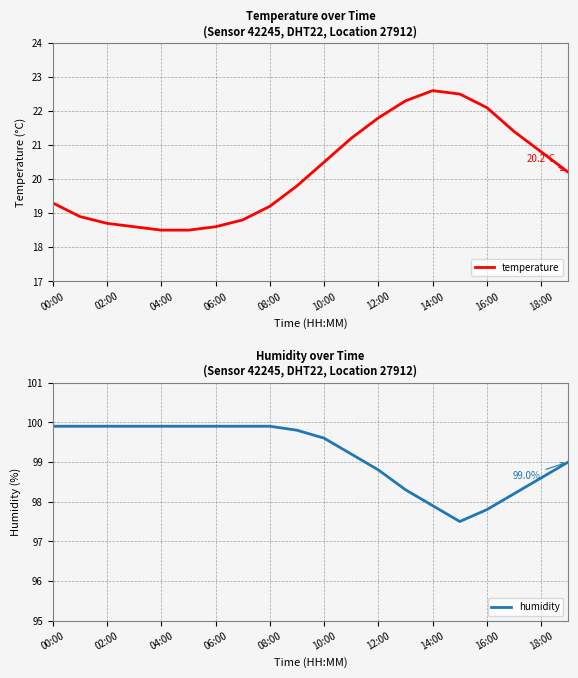

What is the sum of all humidity values?

1983.8